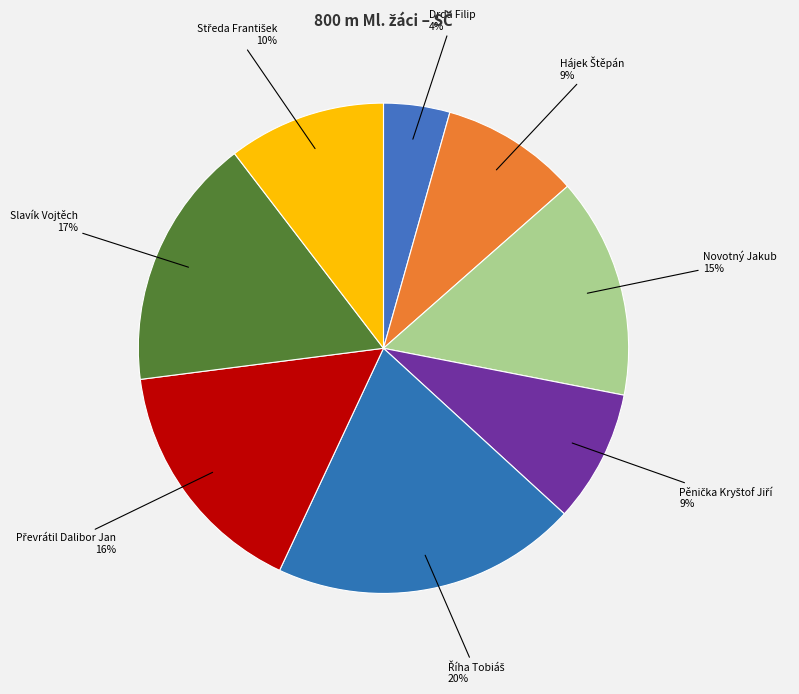

To the nearest percent, what portion does Slavík Vojtěch represent?

17%